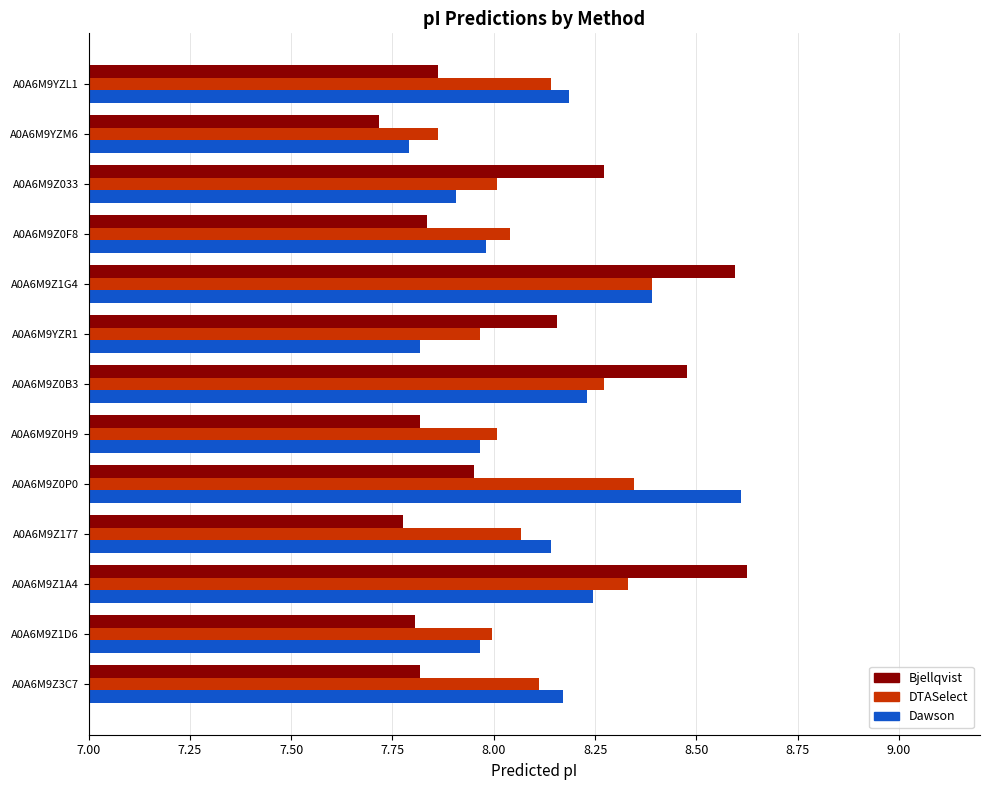

What is the lowest value of the Bjellqvist series?

7.7